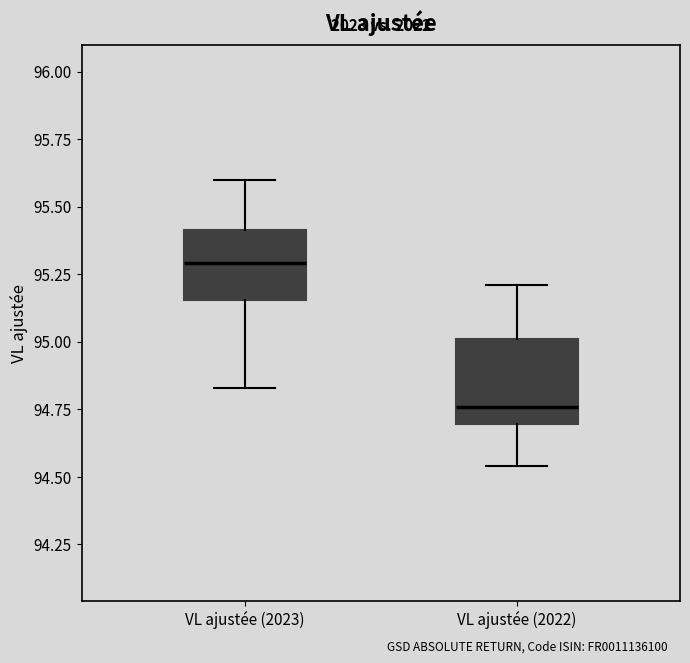

Which box's median line is the lowest?

VL ajustée (2022)